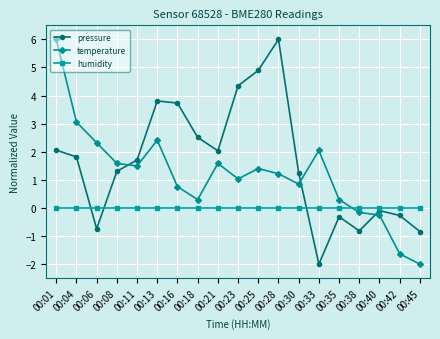

How many times do humidity and temperature cross each other?

1